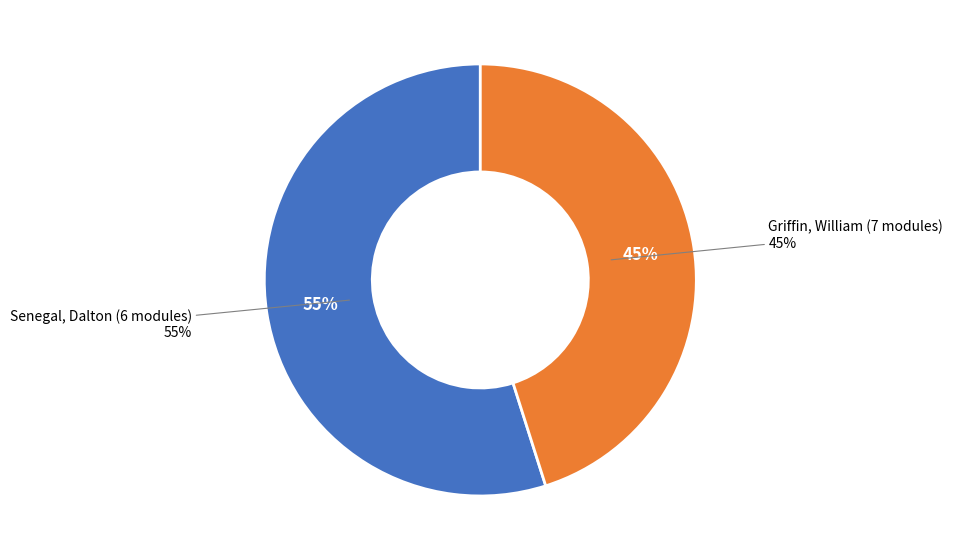

True or false: Griffin, William (7 modules) accounts for 36% of the total.

False